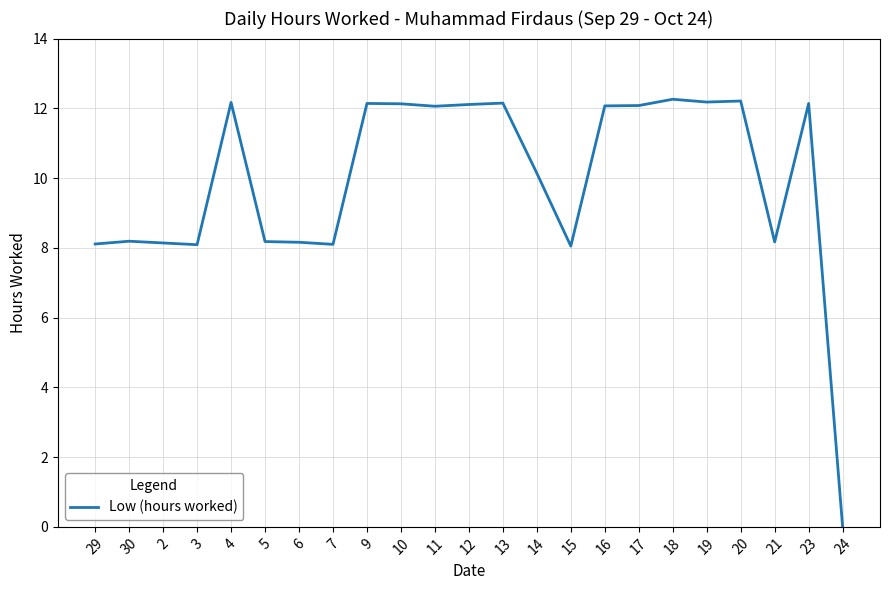

Is this an area chart (filled region under the line)?

No